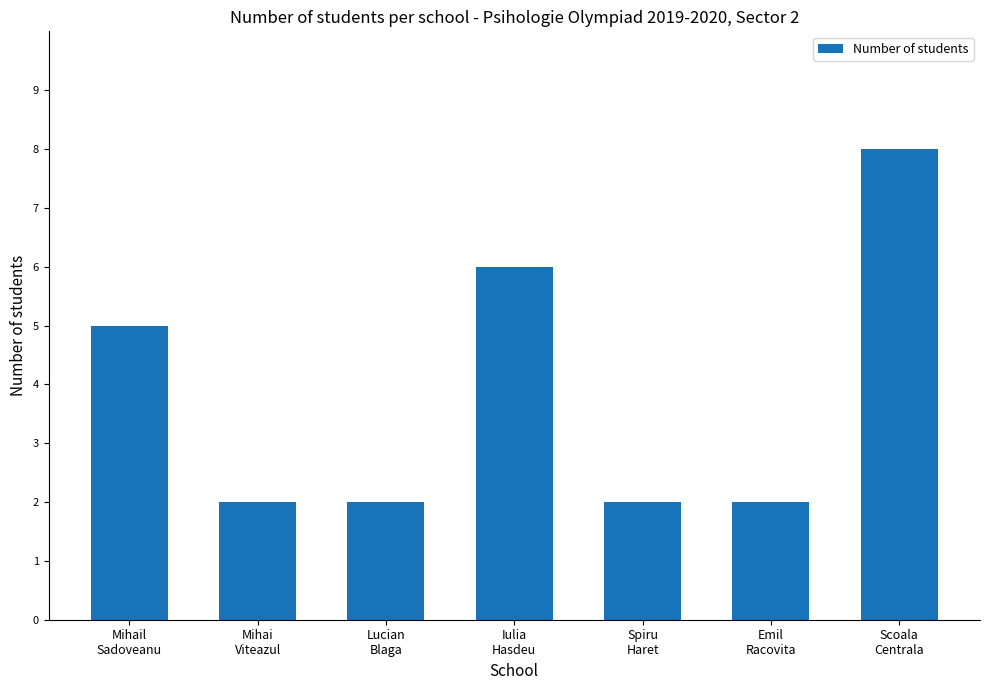

Approximately how many times larger is the value at Mihai
Viteazul compared to Emil
Racovita?

1.0